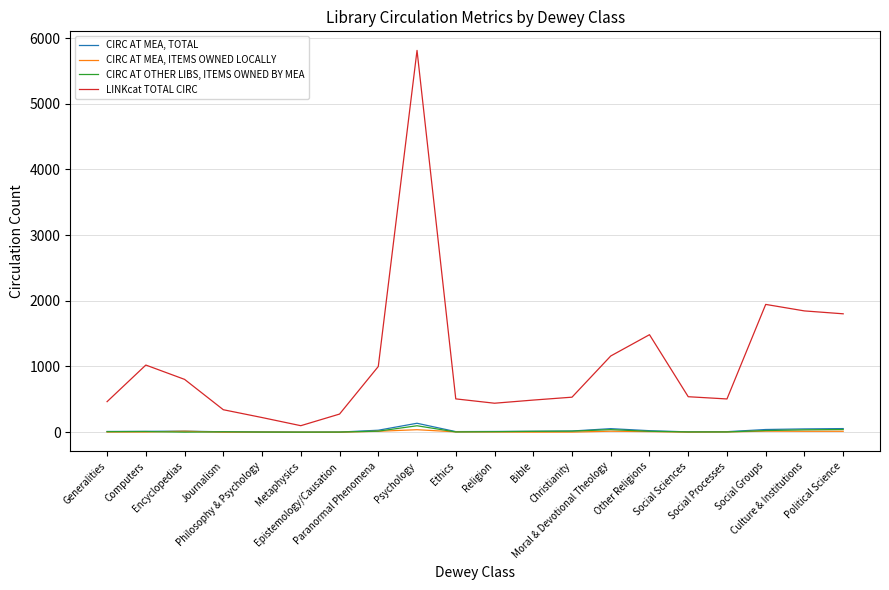

What is the minimum value for CIRC AT MEA, TOTAL?

1